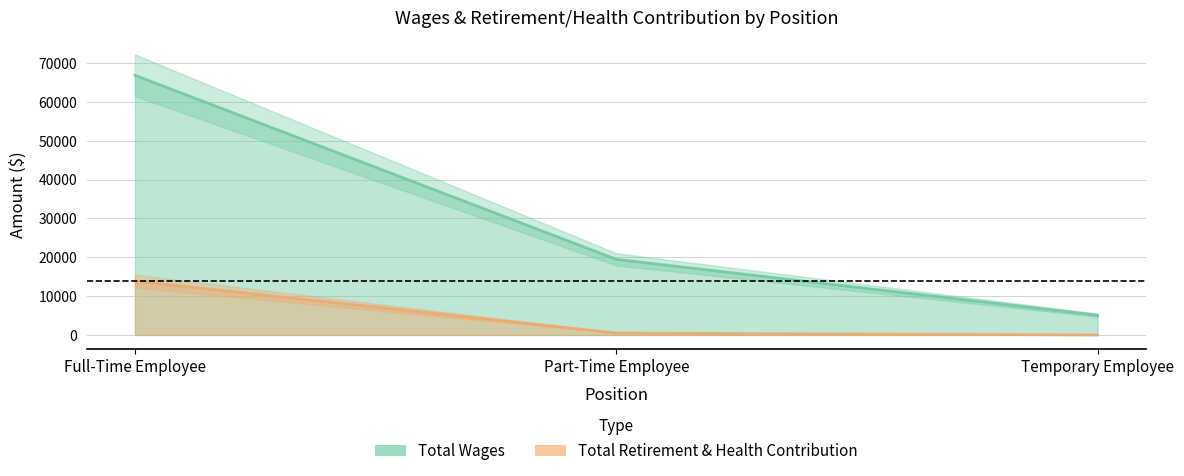

The Total Retirement & Health Contribution series shows 496 at Part-Time Employee. True or false?

True